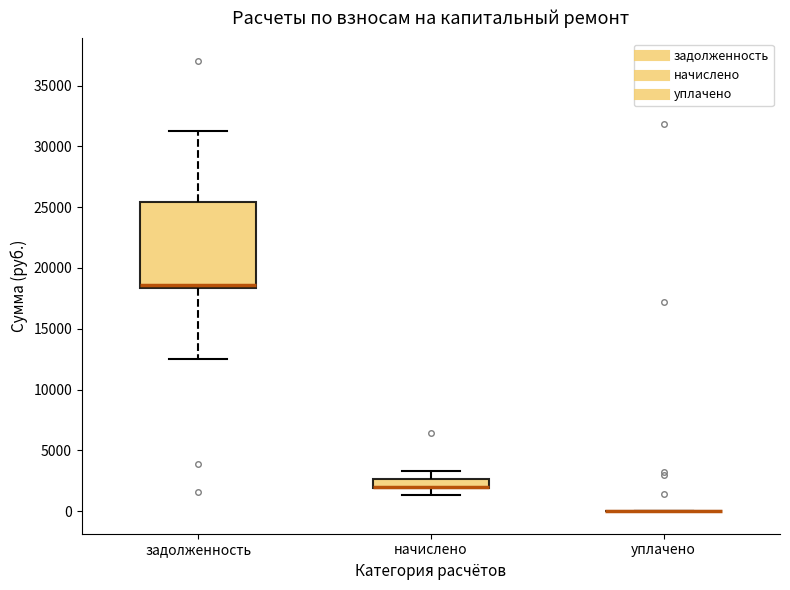

Which box is the tallest, from its lower edge to its upper edge?

задолженность